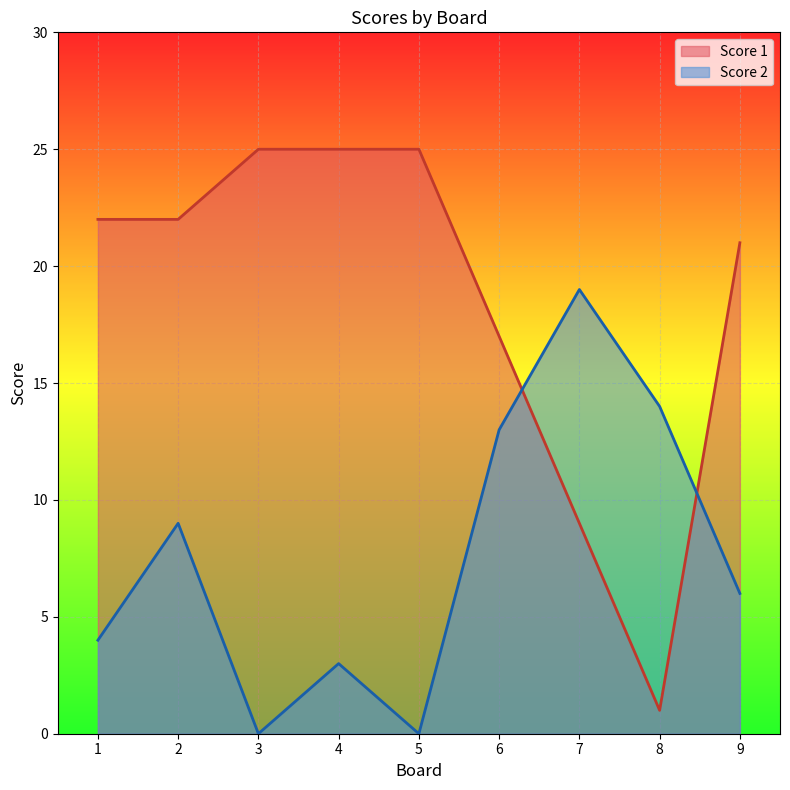

What is the sum of the Score 1 values at 2 and 5?

47